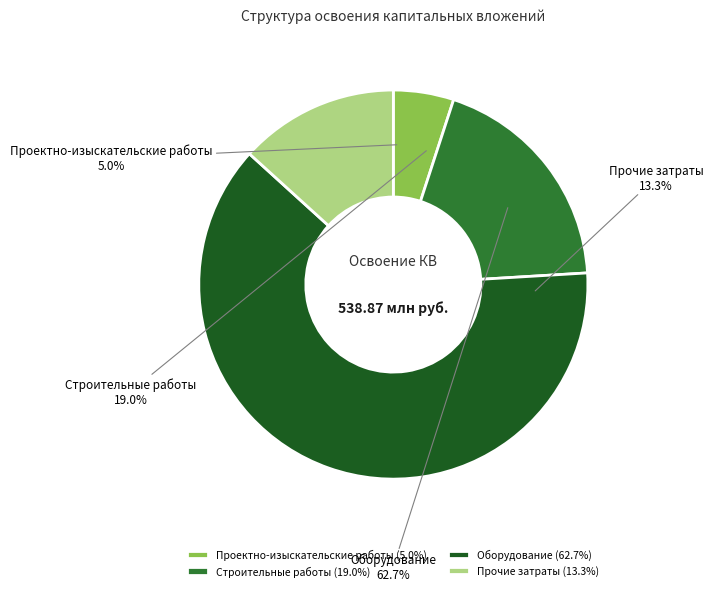

Is the sum of Проектно-изыскательские работы and Прочие затраты greater than half?

No